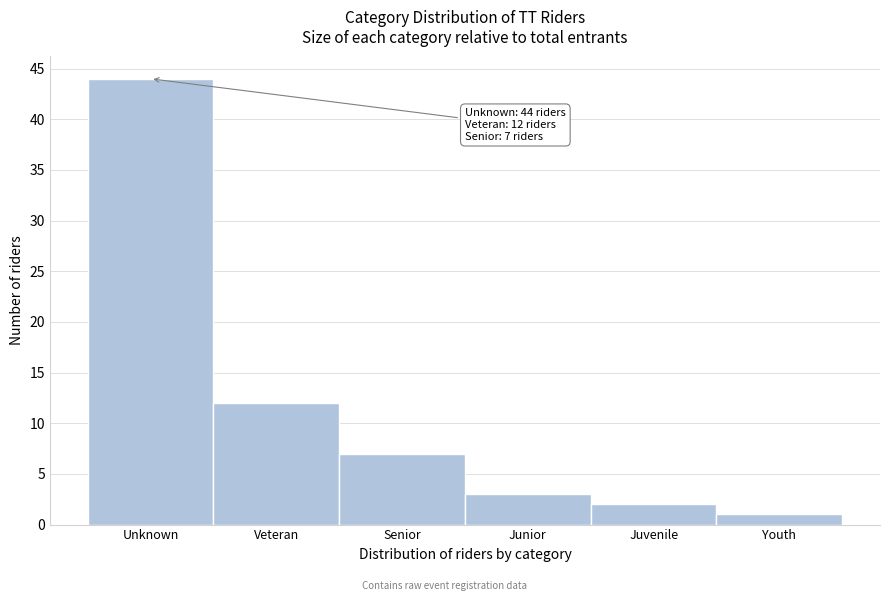

Reading left to right, list all the values displayed in this chart.

Unknown=44	Veteran=12	Senior=7	Junior=3	Juvenile=2	Youth=1